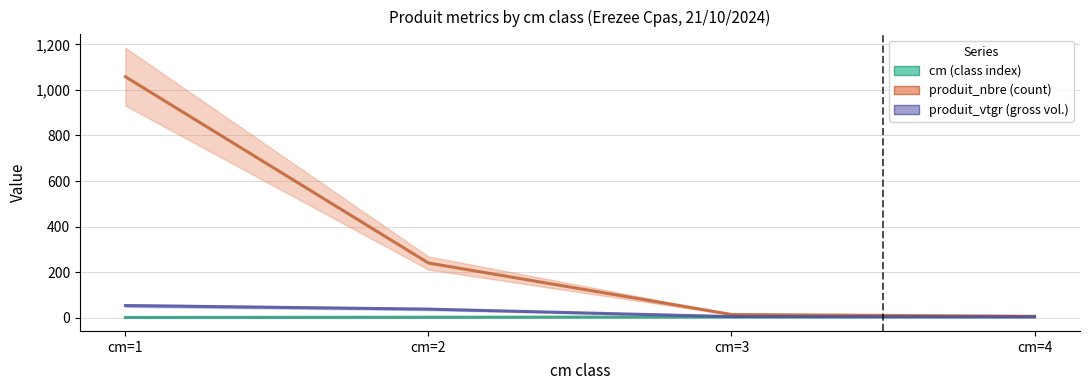

True or false: cm has a value of 1.6 at cm=4.

False